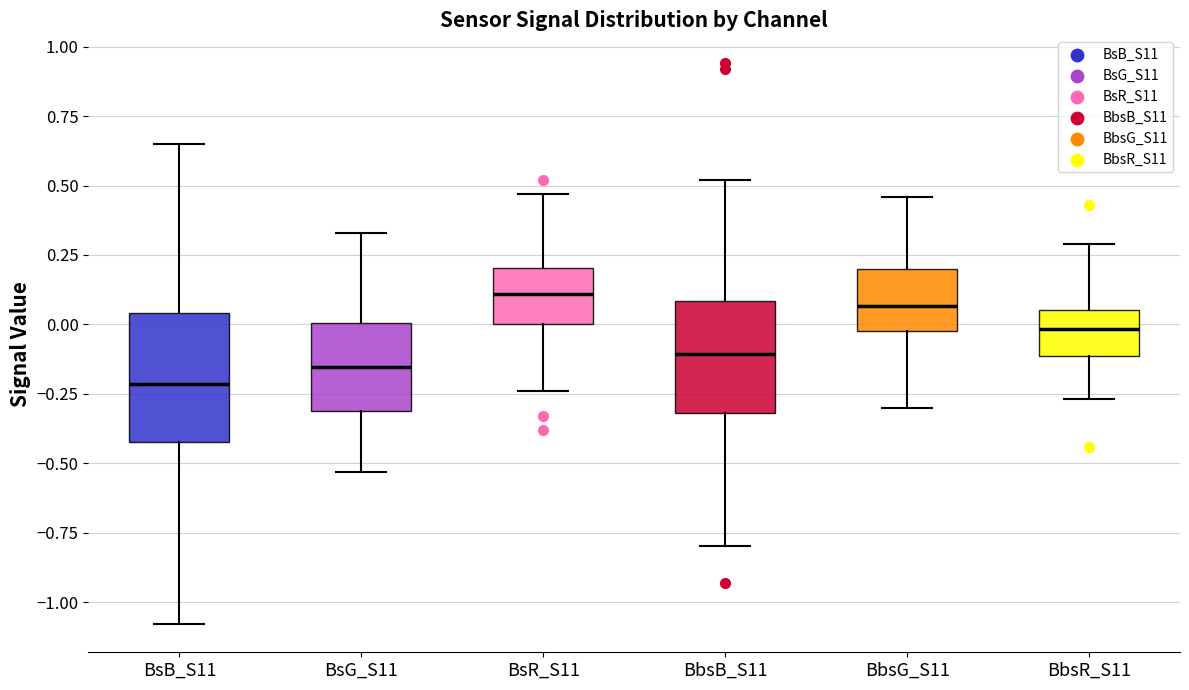

Where does the lower whisker of the box for BbsR_S11 end on the y-axis? The values are not printed on the chart, so give them approximately, as read against the axis.

-0.25